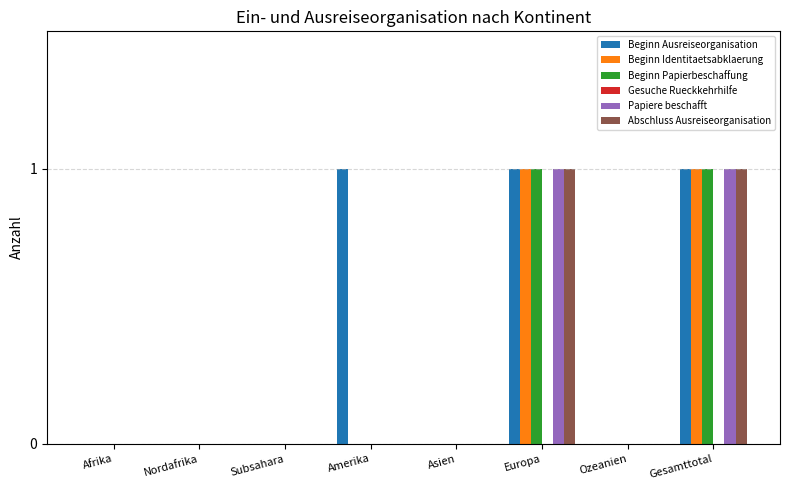

What is the total value across all series at Gesamttotal?

5